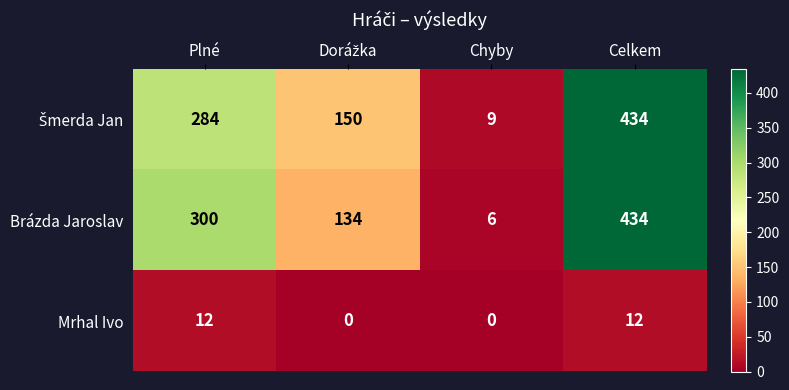

Which category has the highest value in the Brázda Jaroslav series?

Celkem